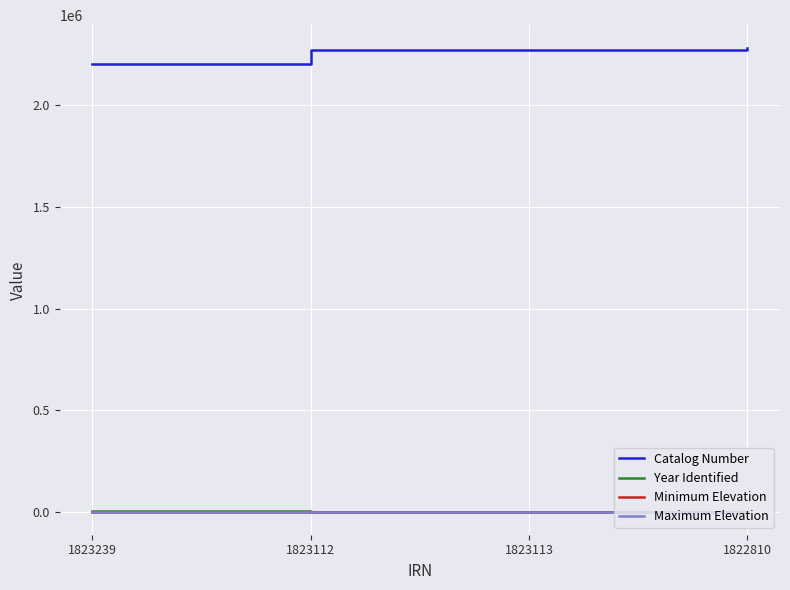

What is the spread (max minus min) of values at 1823239?

2205127